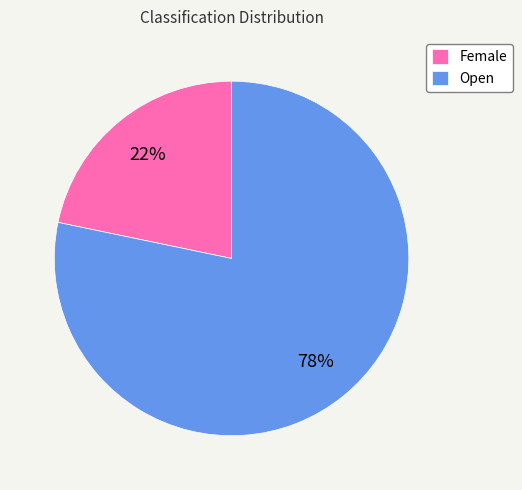

Do Open and Female together represent more than half of the pie?

Yes